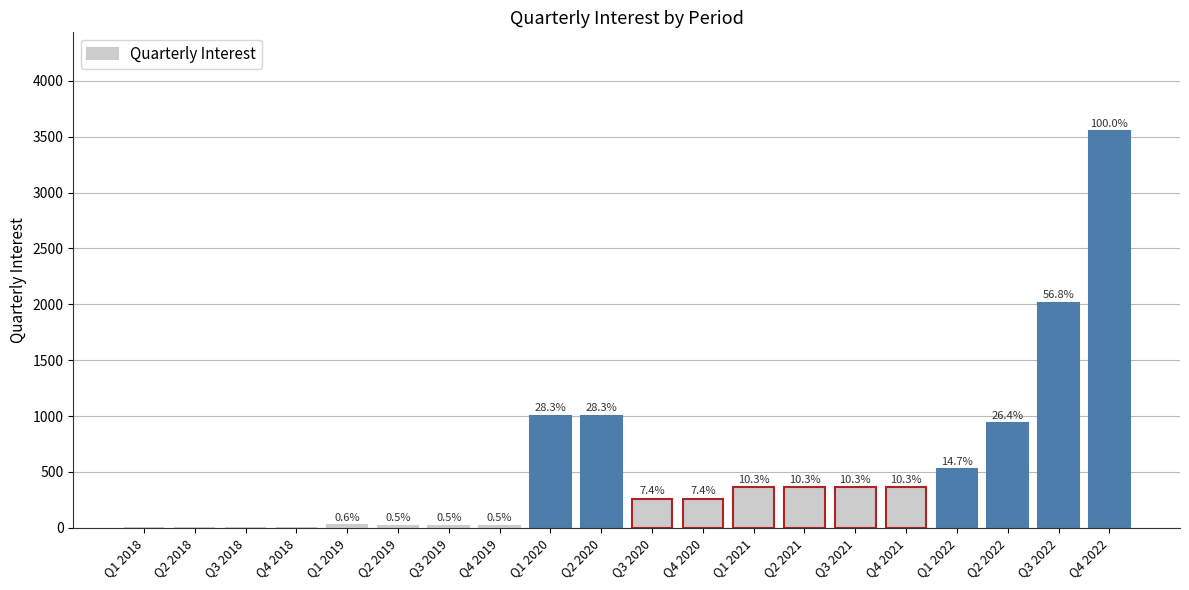

How many distinct data groups are displayed?

1